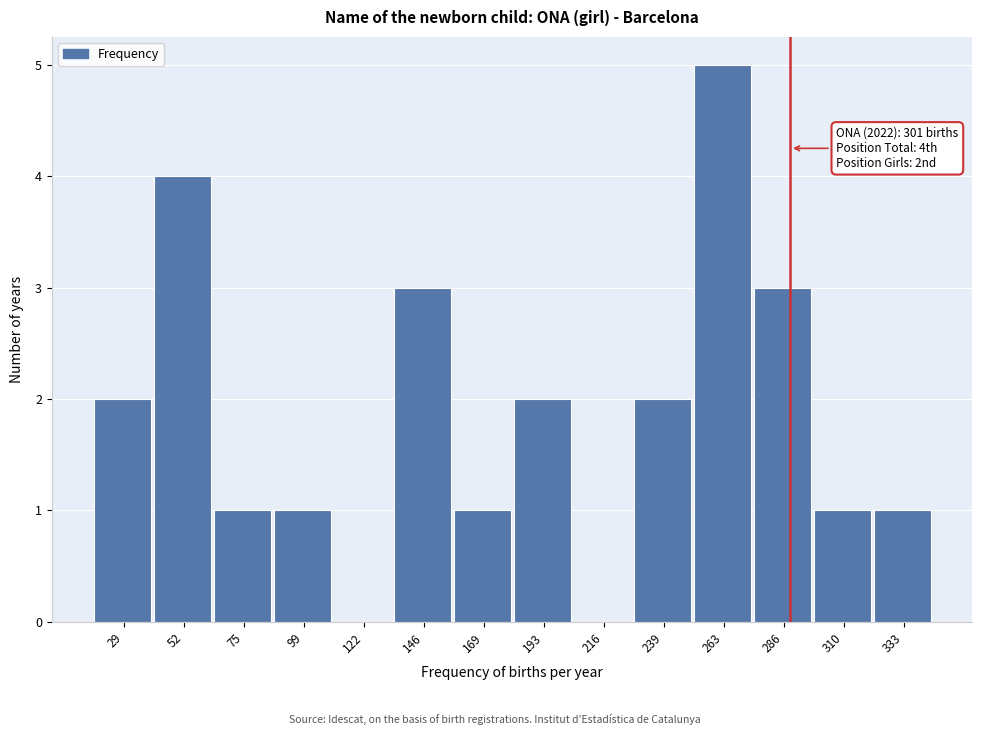

Reading right to left, transcribe all the data shown in this chart.

333=1	310=1	286=3	263=5	239=2	216=0	193=2	169=1	146=3	122=0	99=1	75=1	52=4	29=2